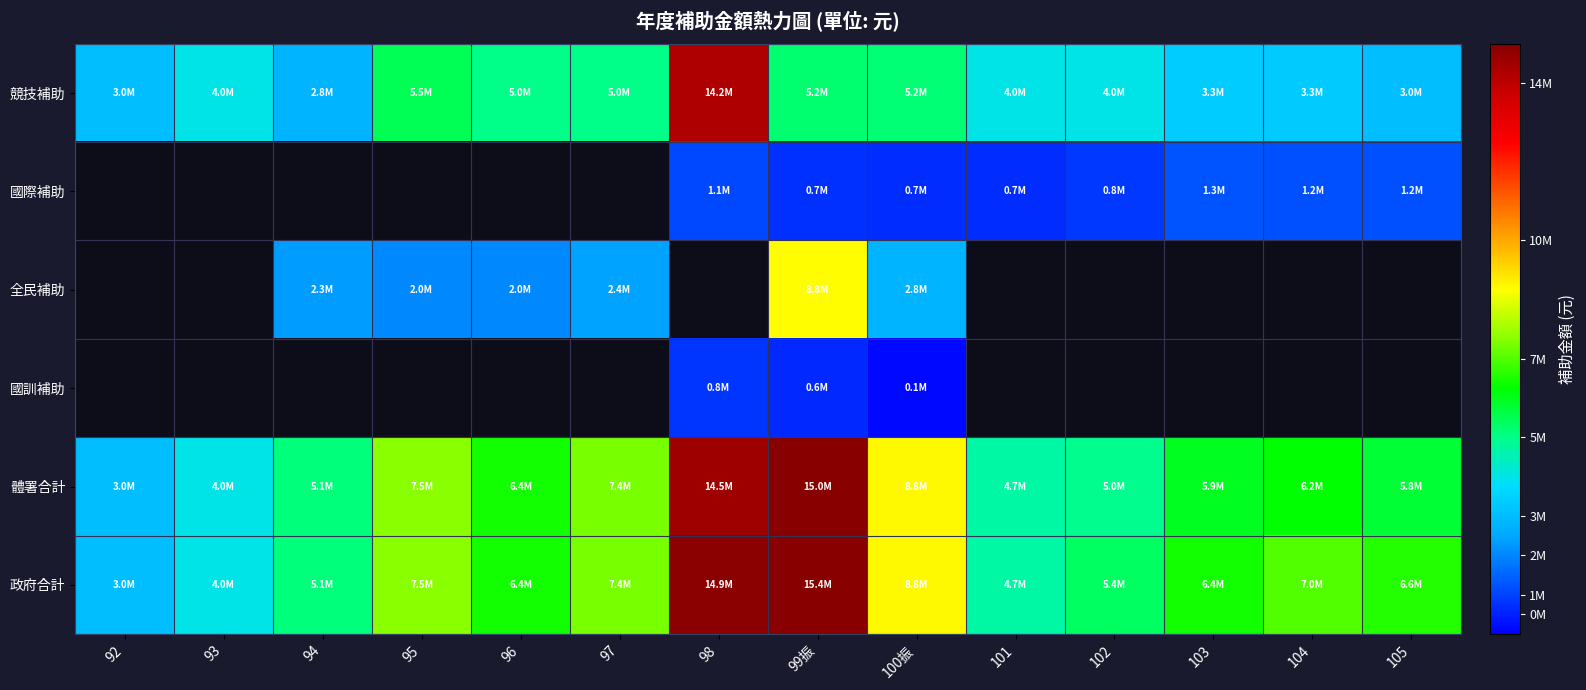

Which series has the largest total across all categories?

政府合計